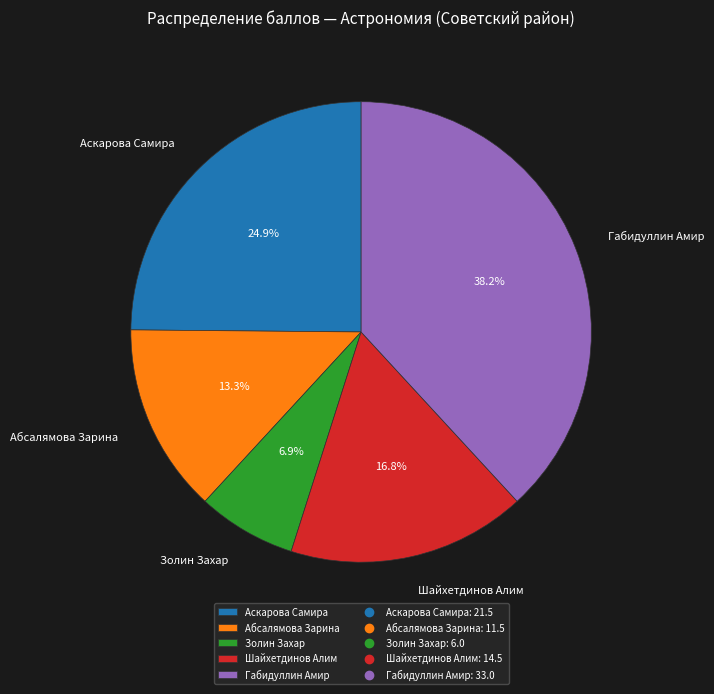

What percentage is the Шайхетдинов Алим slice, to the nearest percent?

17%